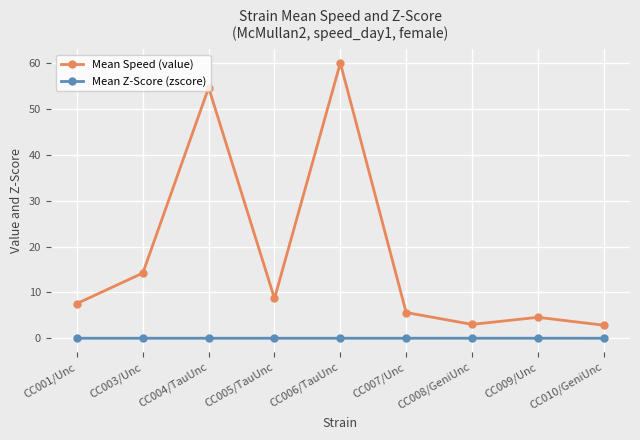

True or false: Mean Speed (value) and Mean Z-Score (zscore) cross at least once.

False